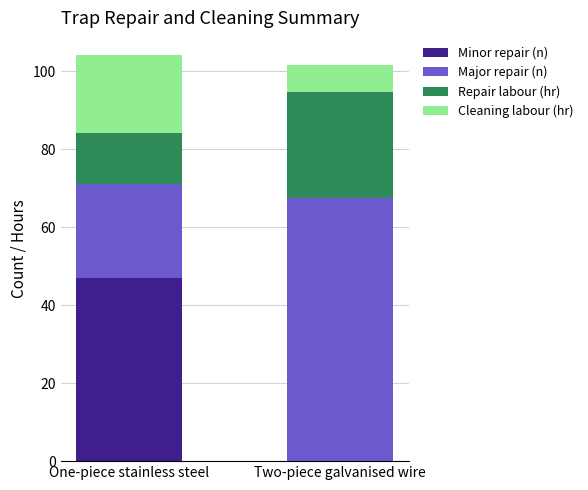

What is the total value across all series at One-piece stainless steel?

104.0